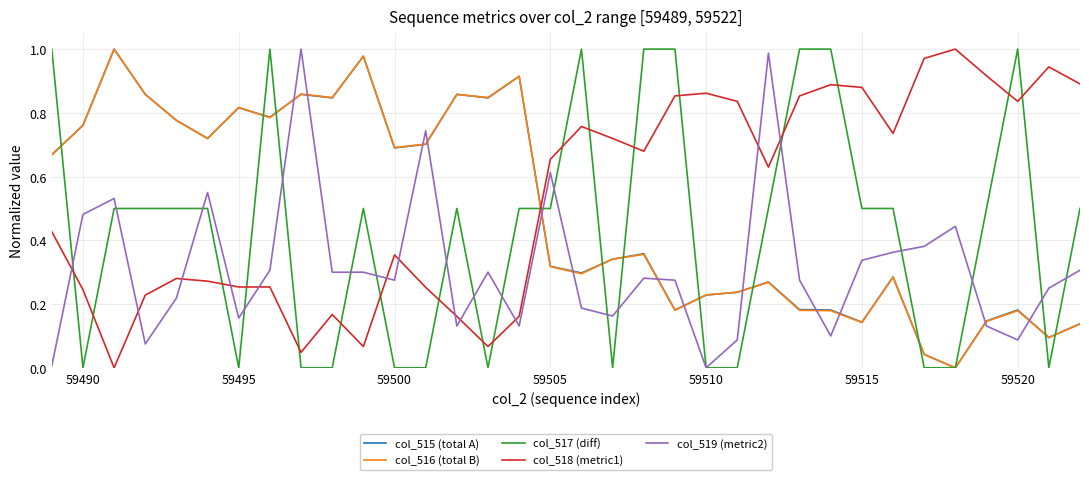

How many positive values does the col_519 (metric2) series have?

33